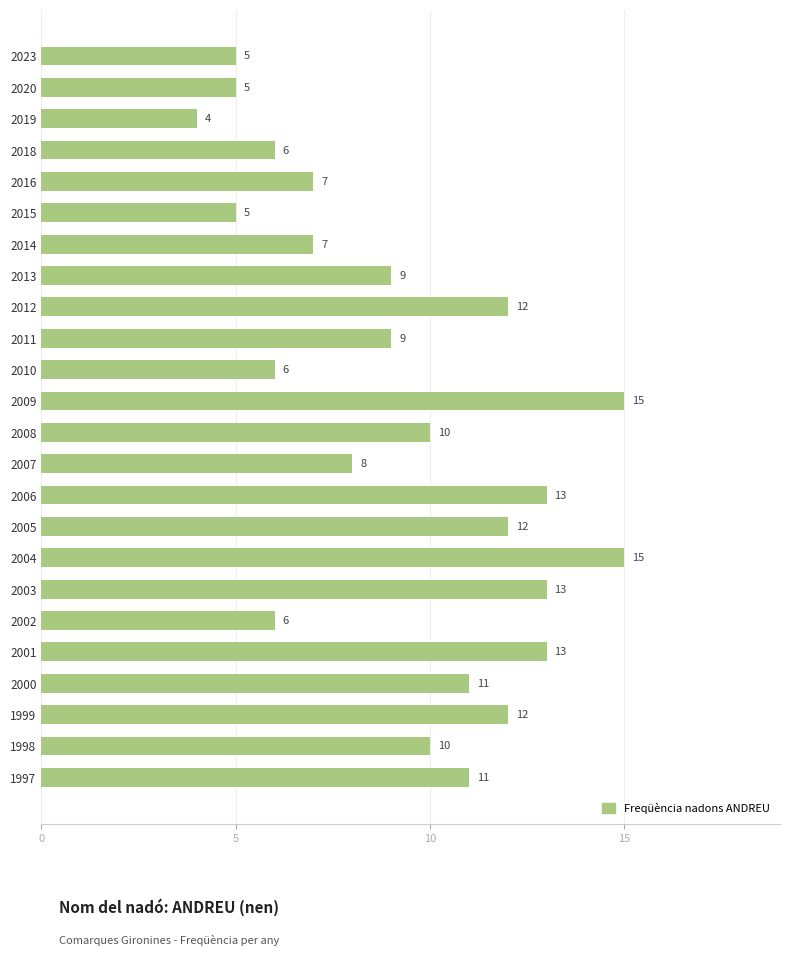

What is the sum of all values?

224